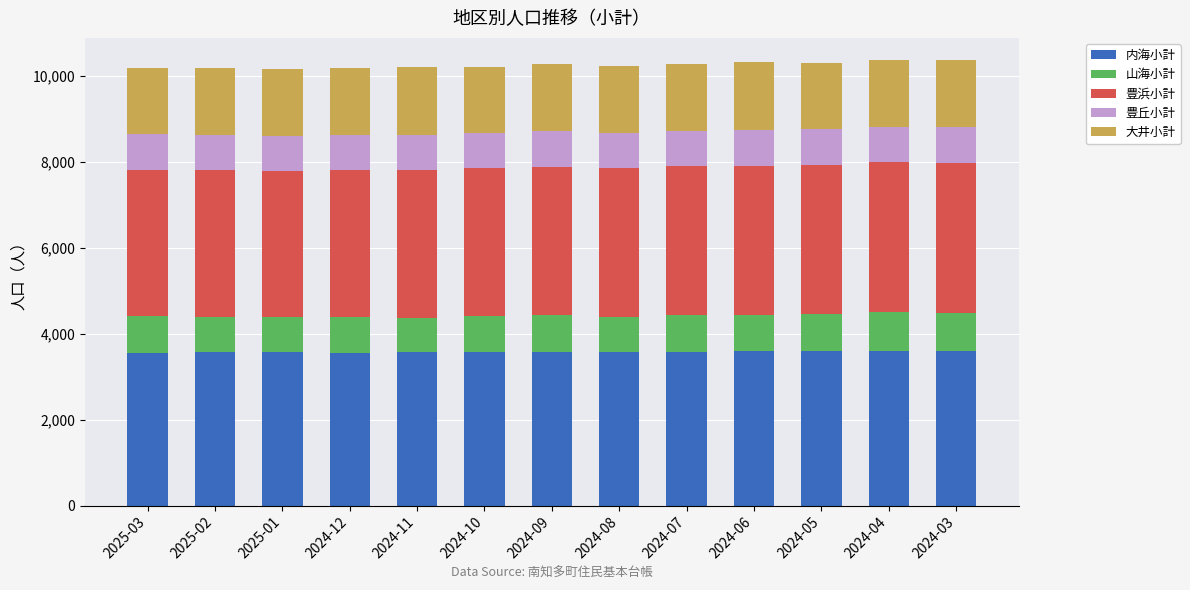

Are the bars horizontal?

No